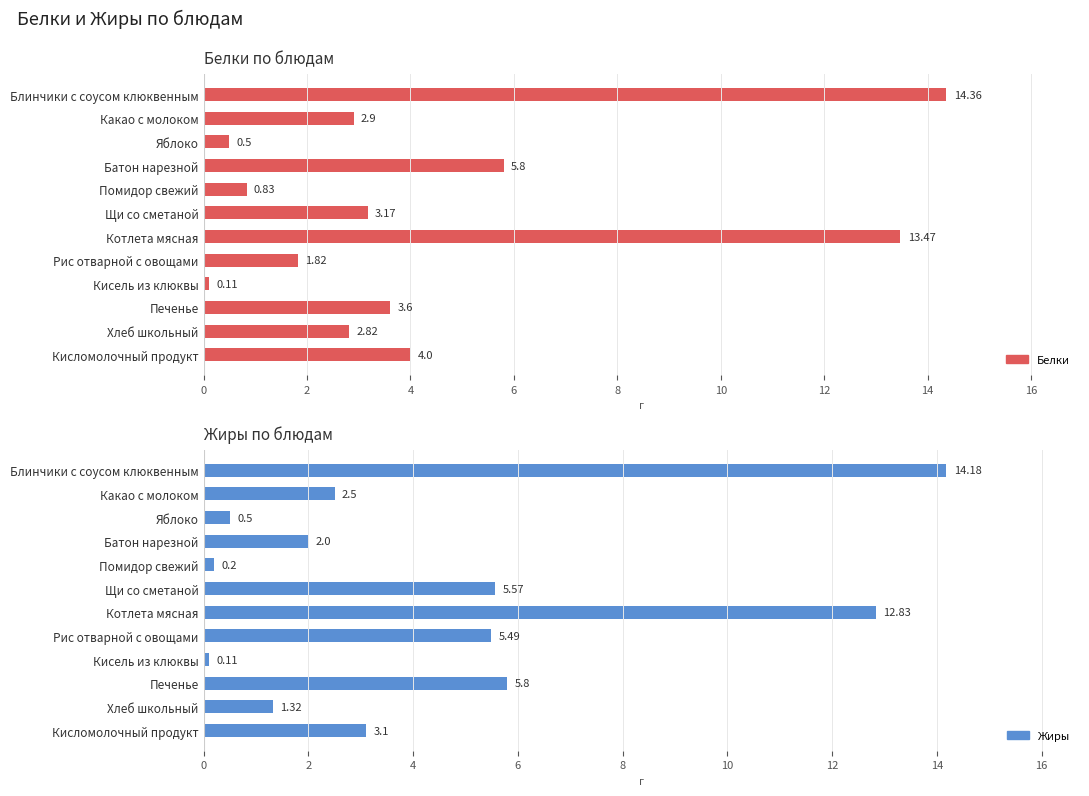

What is the difference between the second highest and minimum values in the Жиры series?

12.7